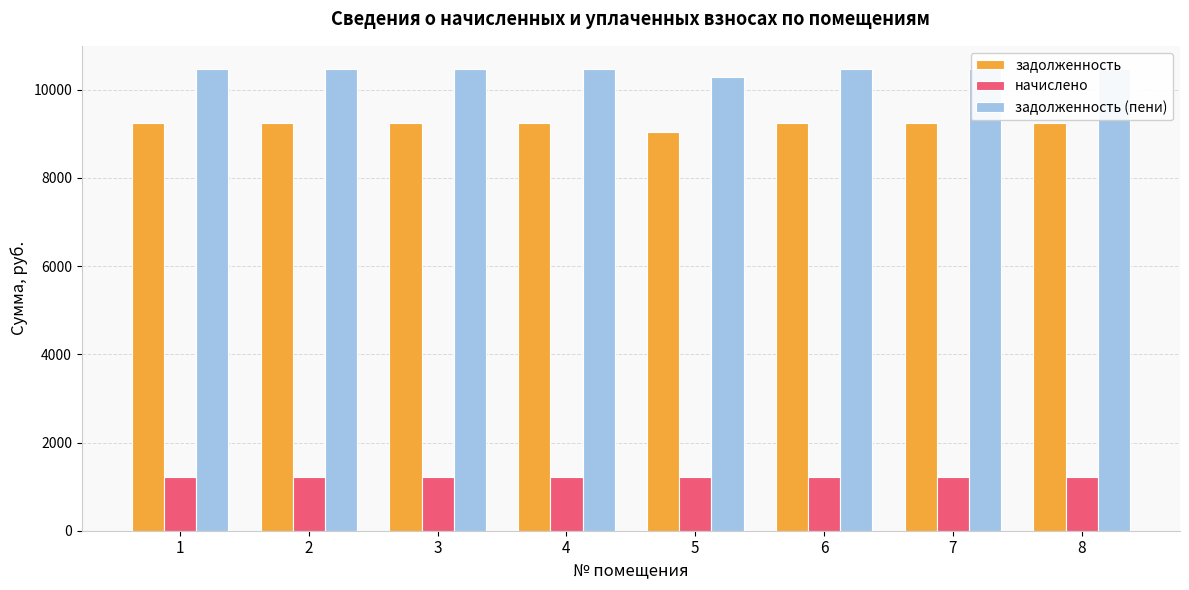

Count the number of categories in the chart.

8